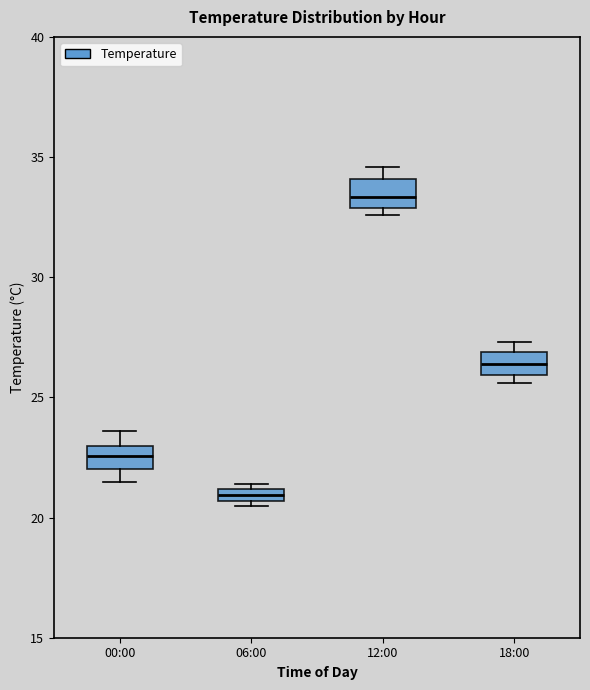

Which box's median line is the highest?

12:00